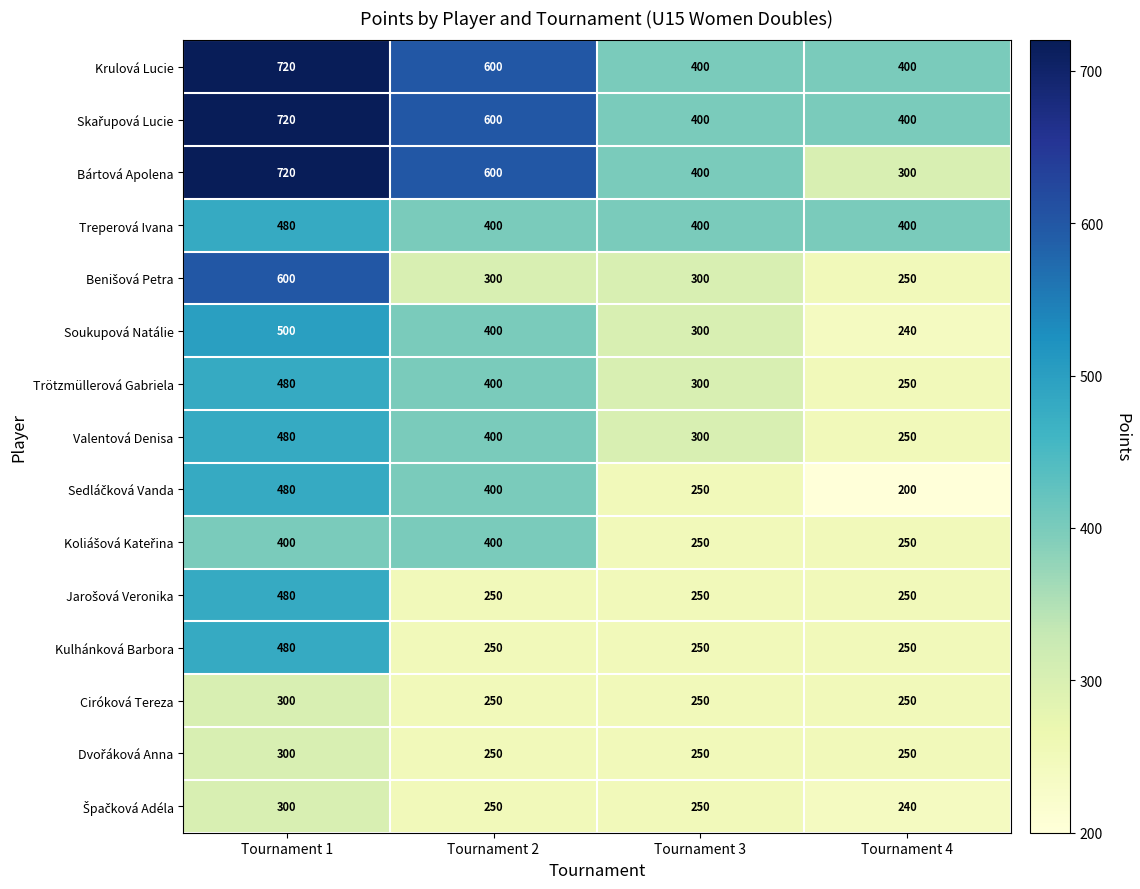

Which series has the widest spread of values?

Bártová Apolena